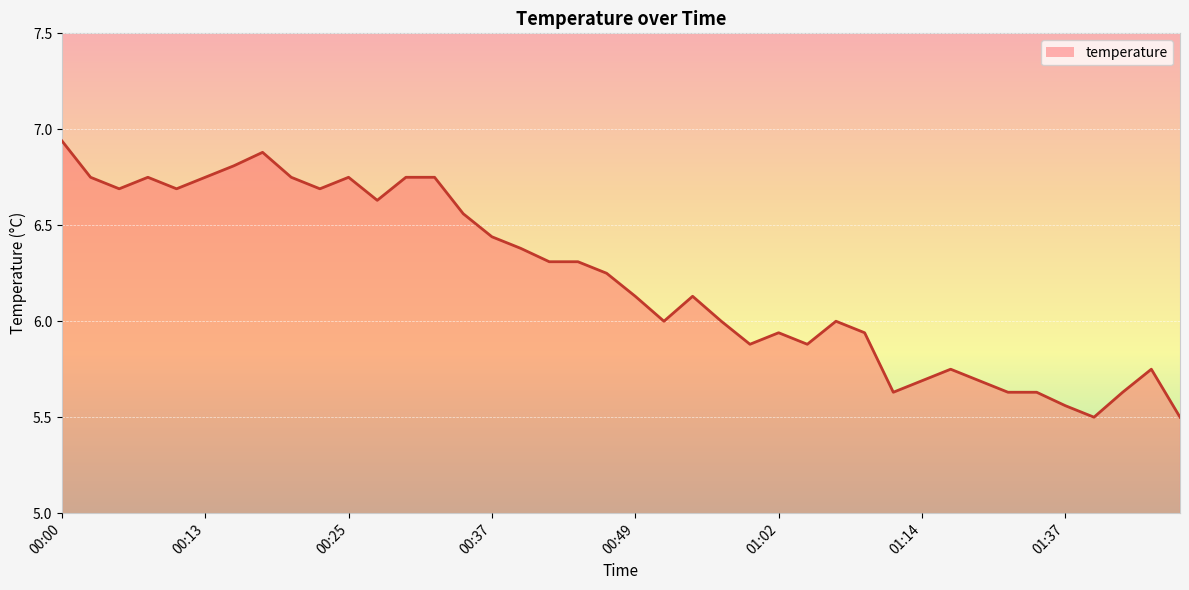

Where is the first local minimum?

00:05